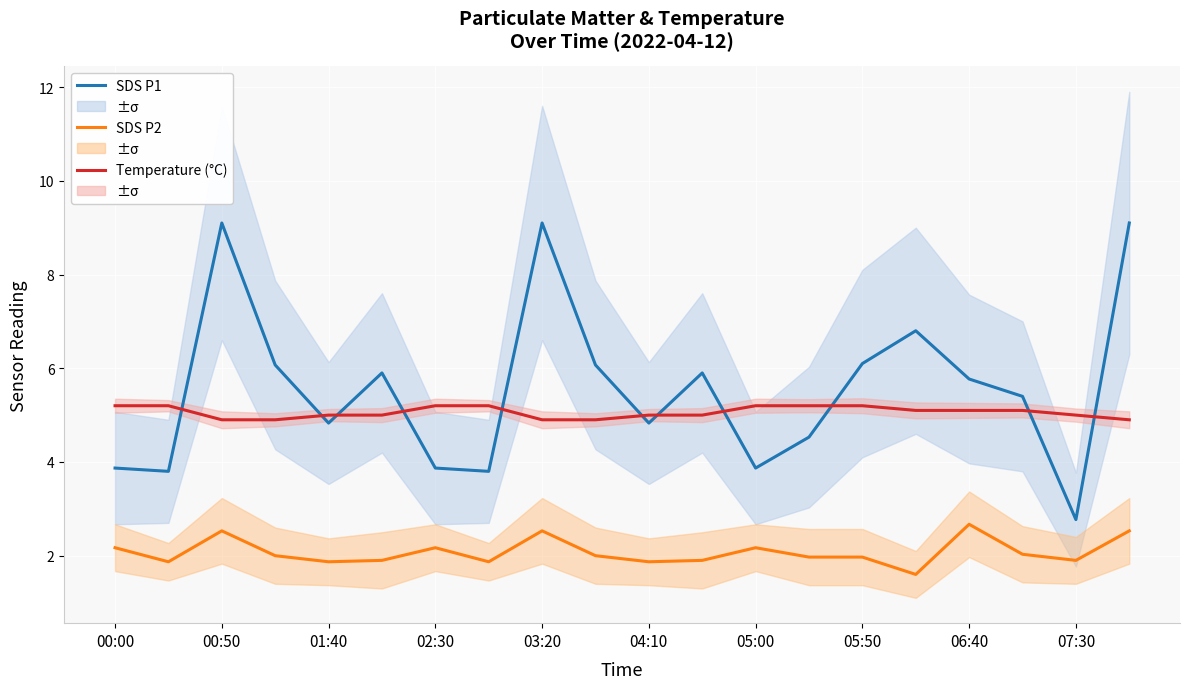

True or false: Temperature (°C) and SDS P2 cross at least once.

False